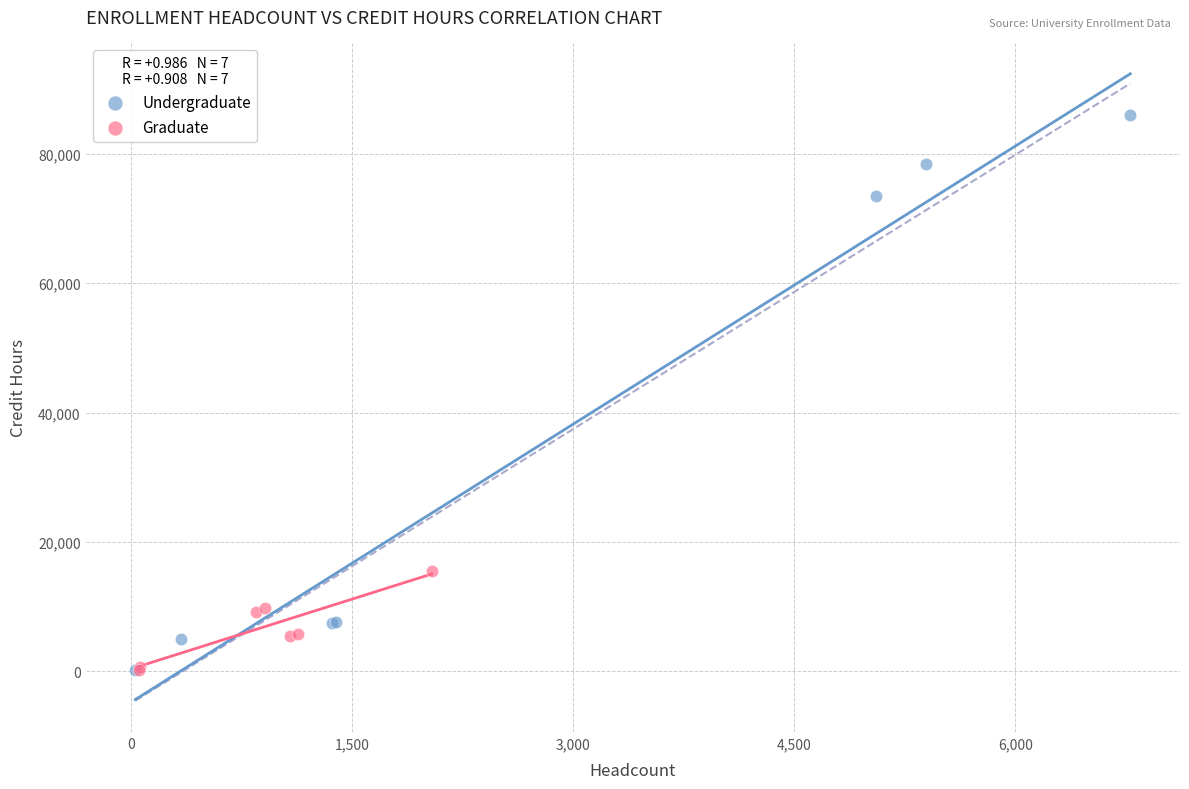

Which series has the largest Y range (max minus min)?

Undergraduate